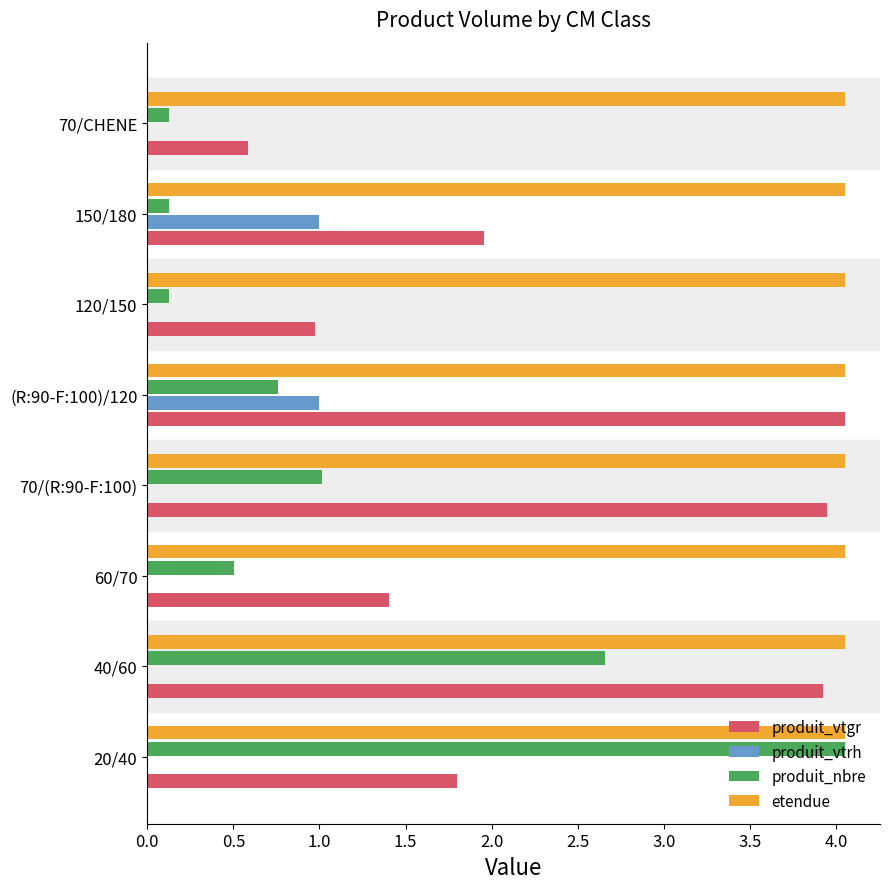

The etendue series shows 6.5 at 150/180. True or false?

False